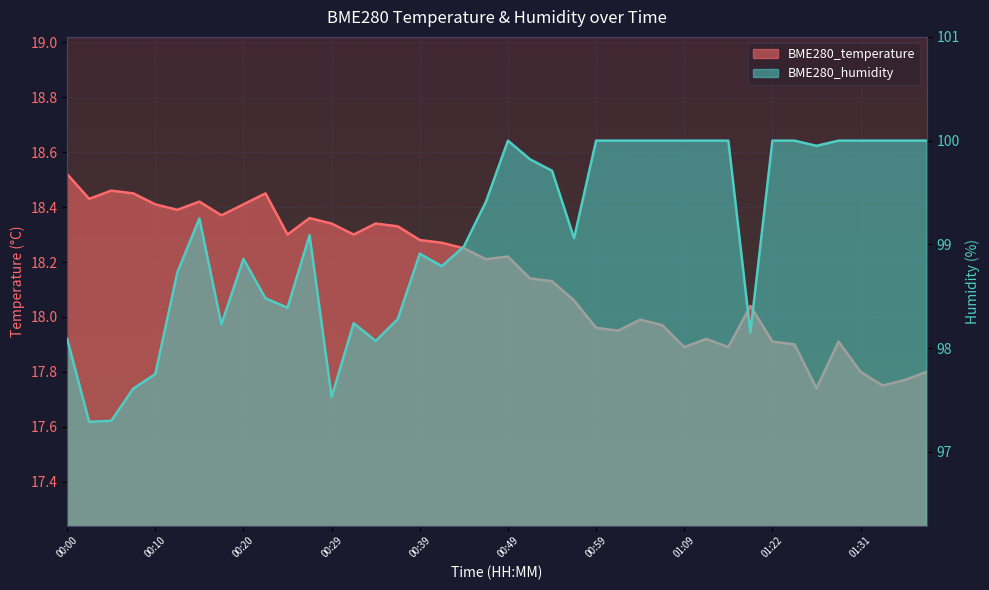

Between 00:27 and 01:26, which is larger?

00:27